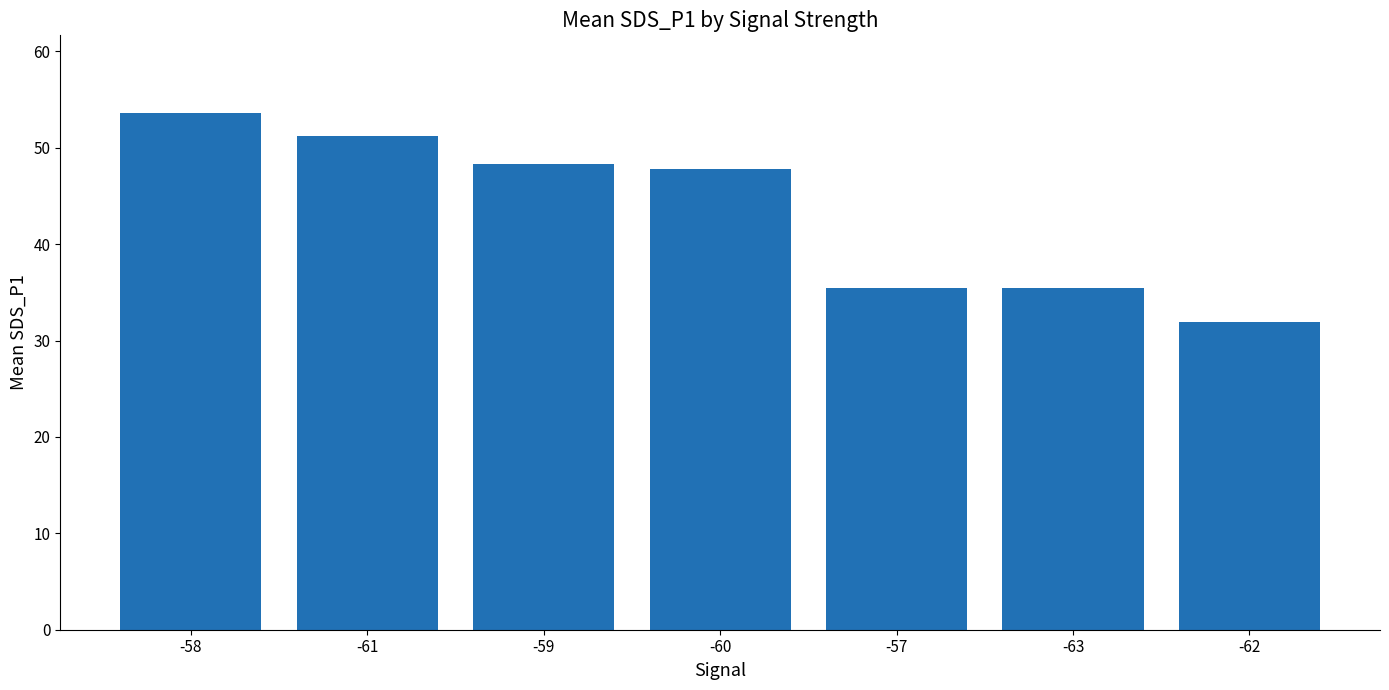

Where does the data first go above 47?

-58